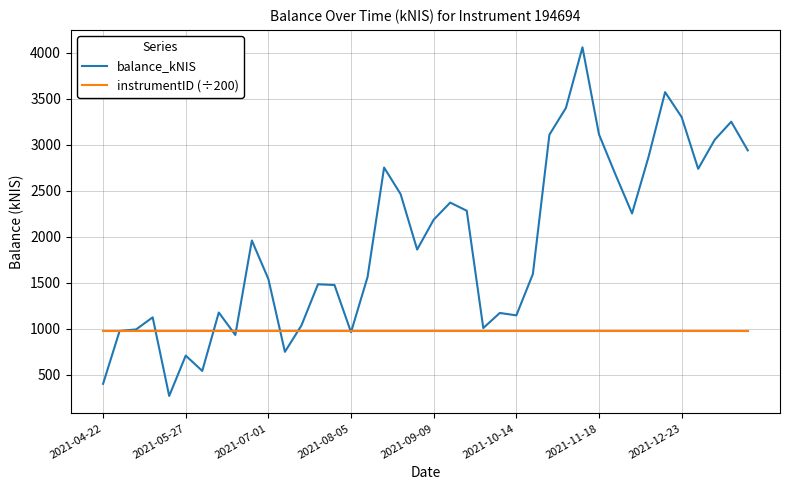

Which series has the largest range (max minus min)?

balance_kNIS